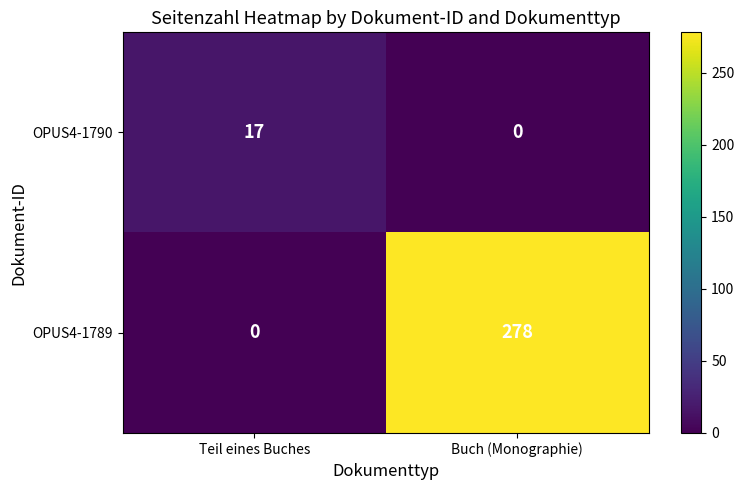

What is the average value of the OPUS4-1789 series?

139